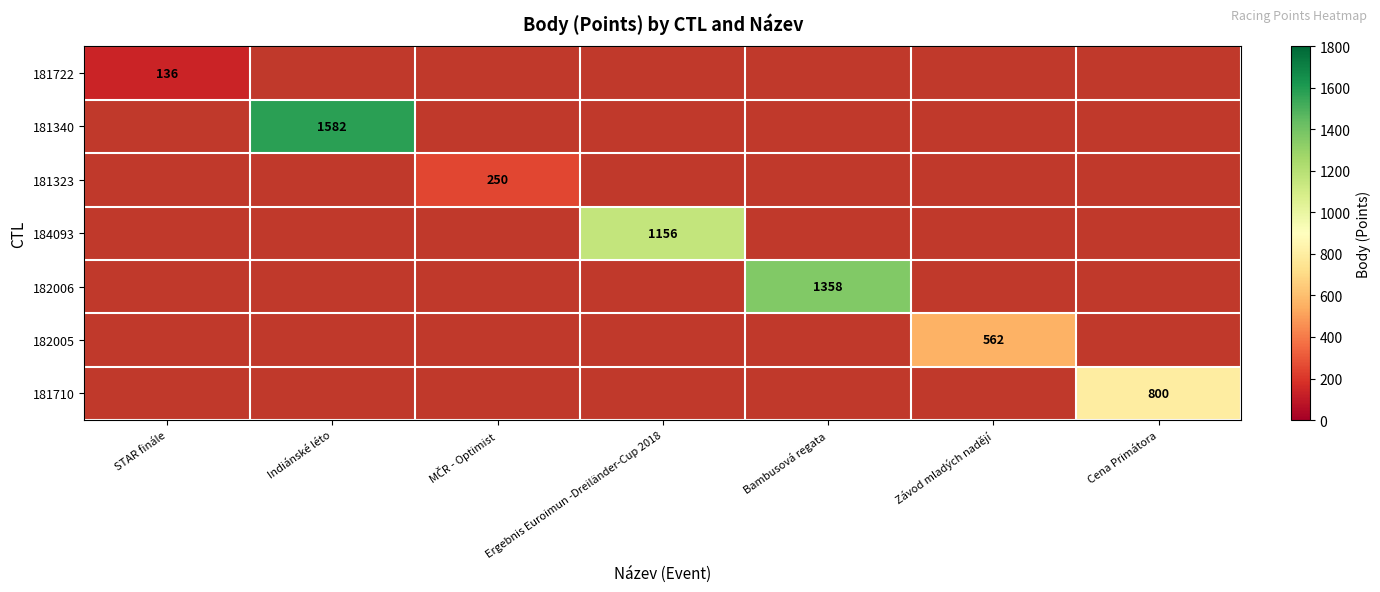

How many categories are shown in the chart?

7